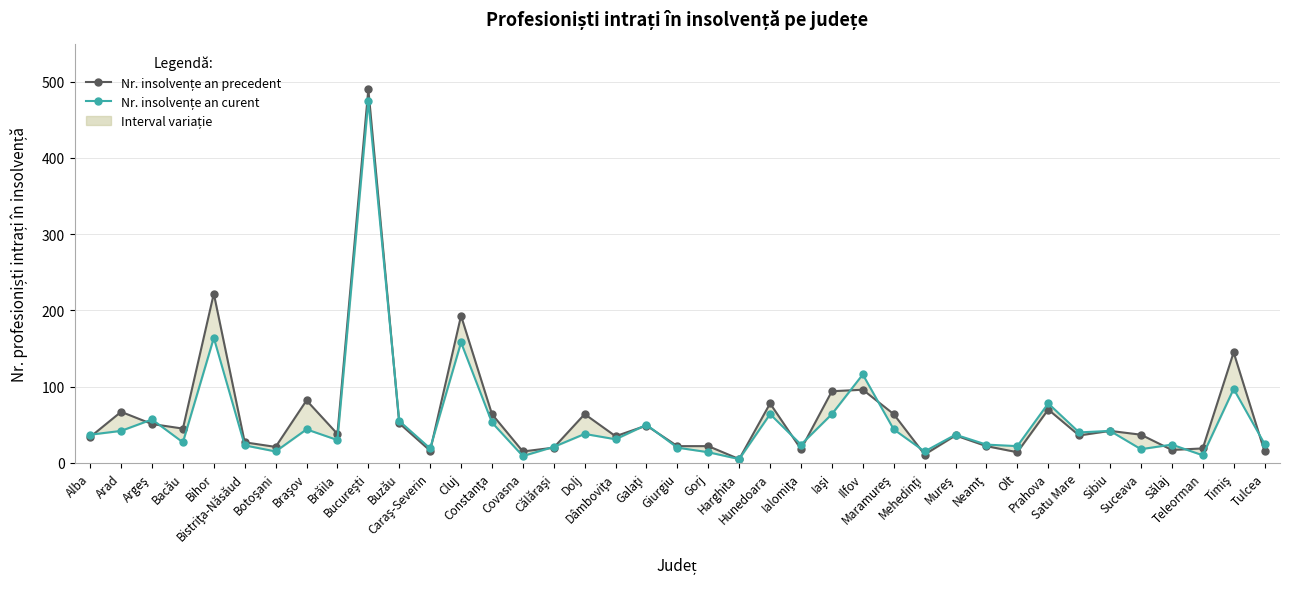

The Nr. insolvențe an precedent series shows 22 at Giurgiu. True or false?

True